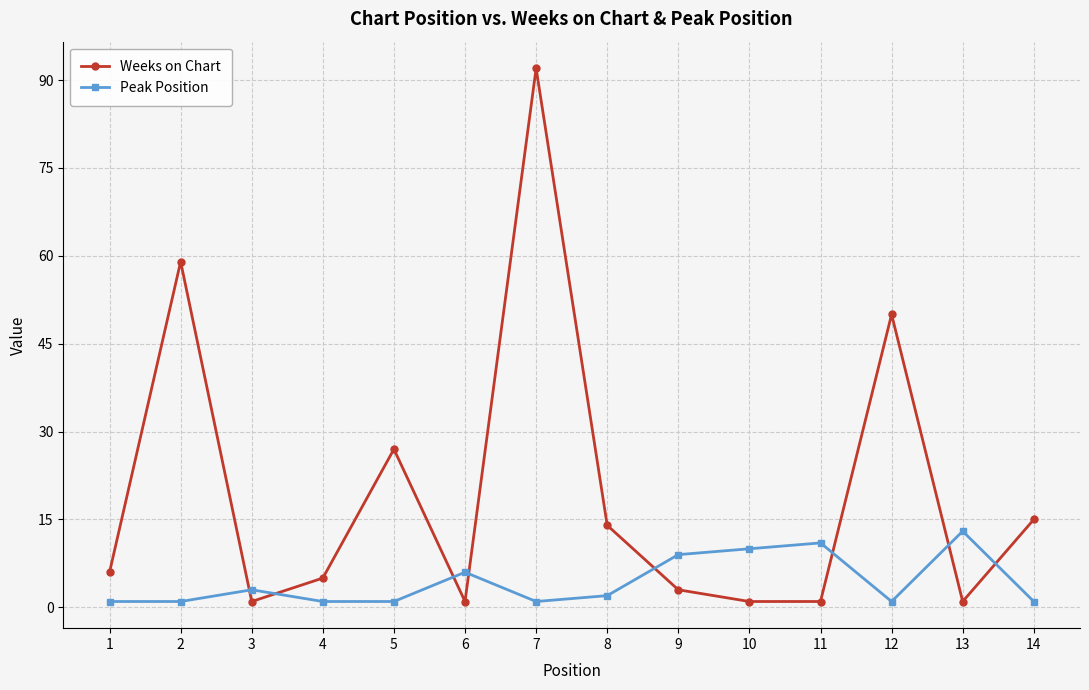

List the series in order of their peak value, highest first.

Weeks on Chart, Peak Position